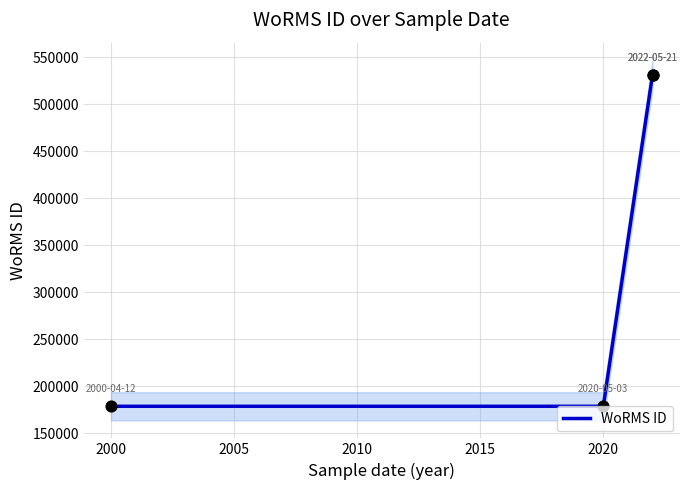

Which has a higher value, 1995 or 2005?

2005